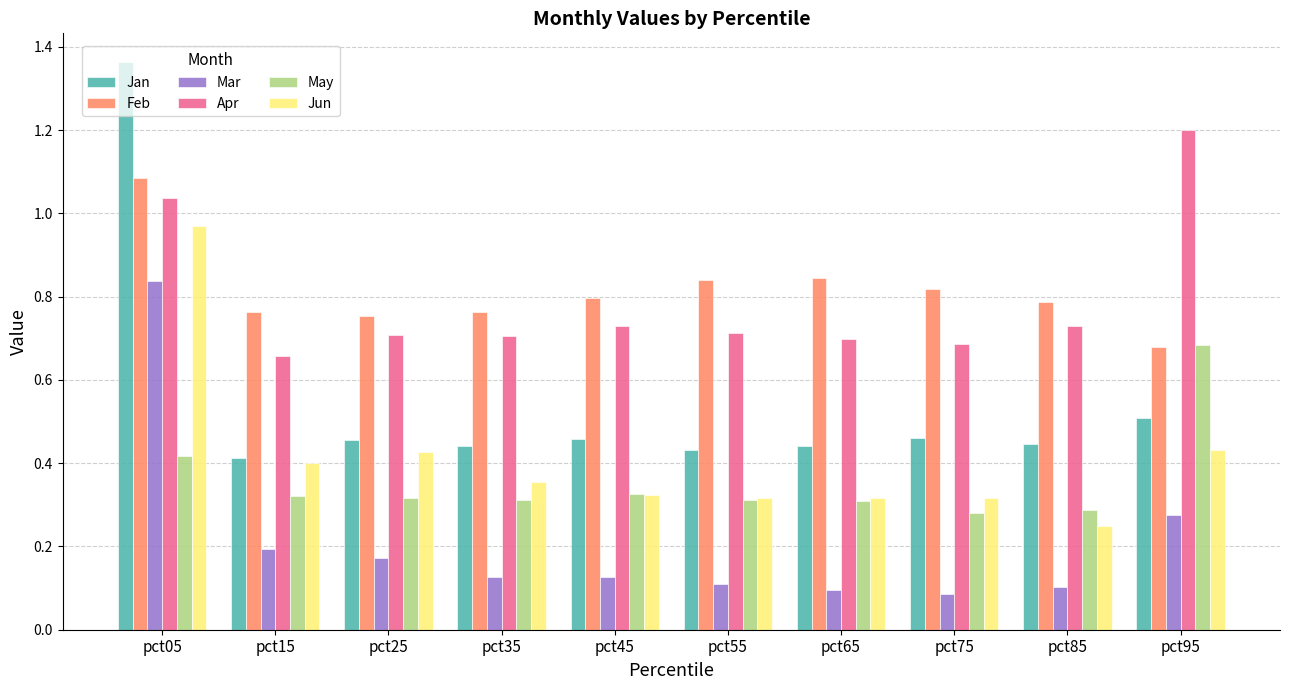

Which category has the highest value in the Jun series?

pct05